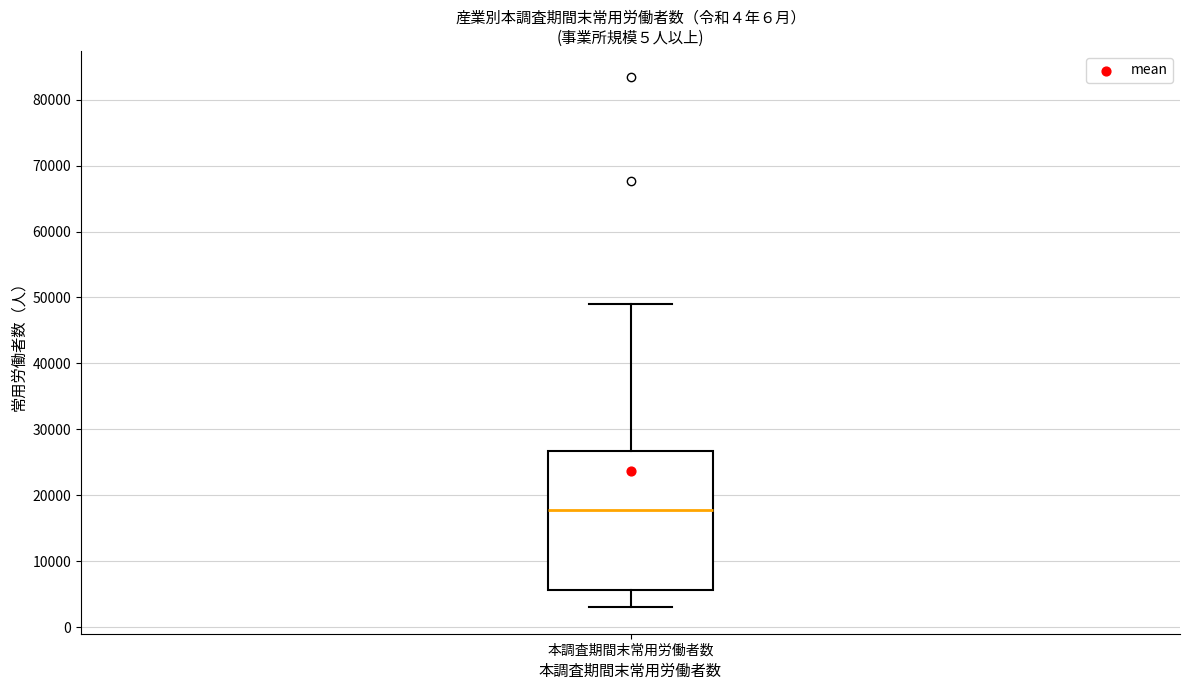

Where does the median line of the box for 本調査期間末常用労働者数 sit on the y-axis? The values are not printed on the chart, so give them approximately, as read against the axis.

18000